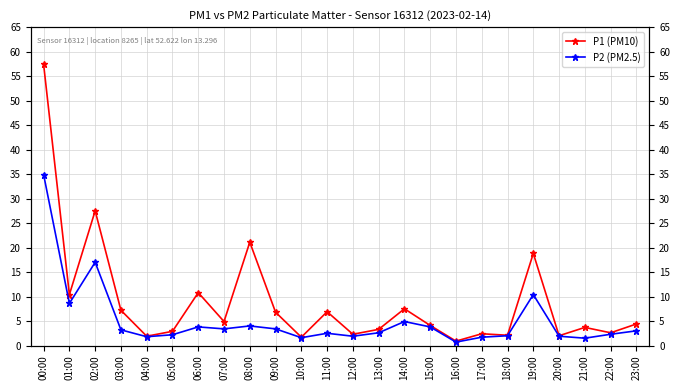

Reading left to right, what are all the values shown in this chart?

P1 (PM10): 57.4	10.4	27.5	7.2	1.9	2.9	10.8	4.9	21.1	6.8	1.7	6.9	2.3	3.3	7.5	4.1	0.9	2.4	2.1	18.8	2.0	3.7	2.6	4.4
P2 (PM2.5): 34.9	8.6	17.0	3.2	1.8	2.2	3.8	3.4	4.0	3.4	1.6	2.5	1.9	2.6	4.9	3.8	0.7	1.7	2.0	10.4	1.9	1.5	2.3	3.0